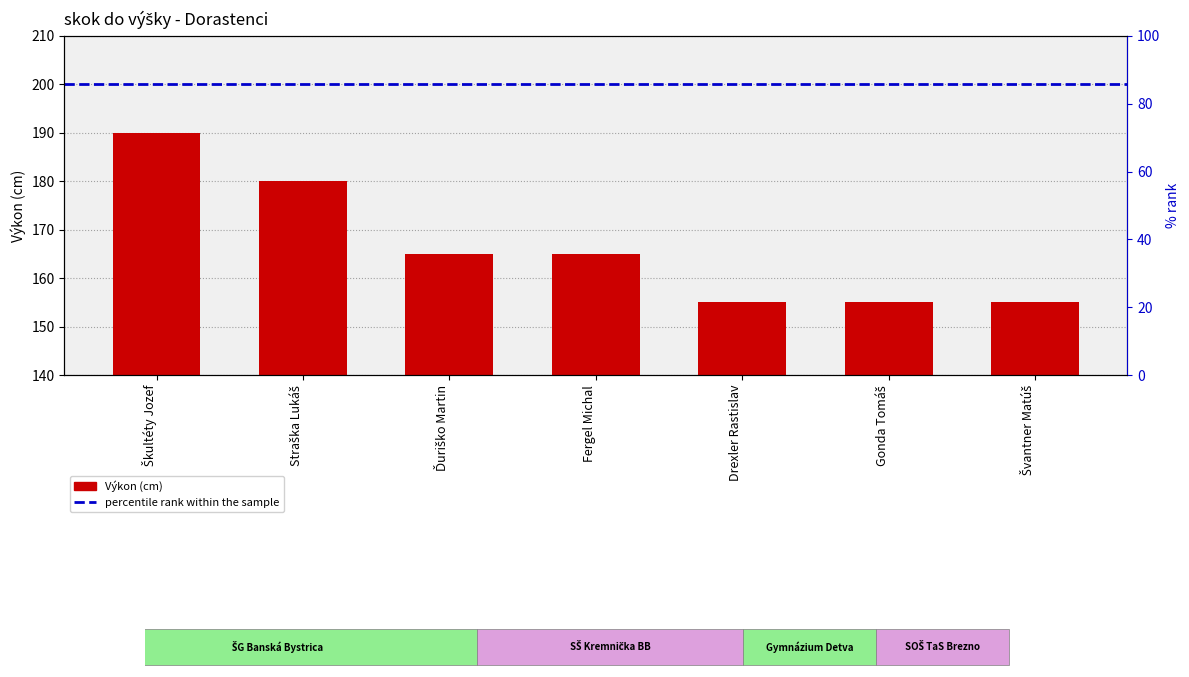

True or false: the data shows 190 at Škultéty Jozef.

True